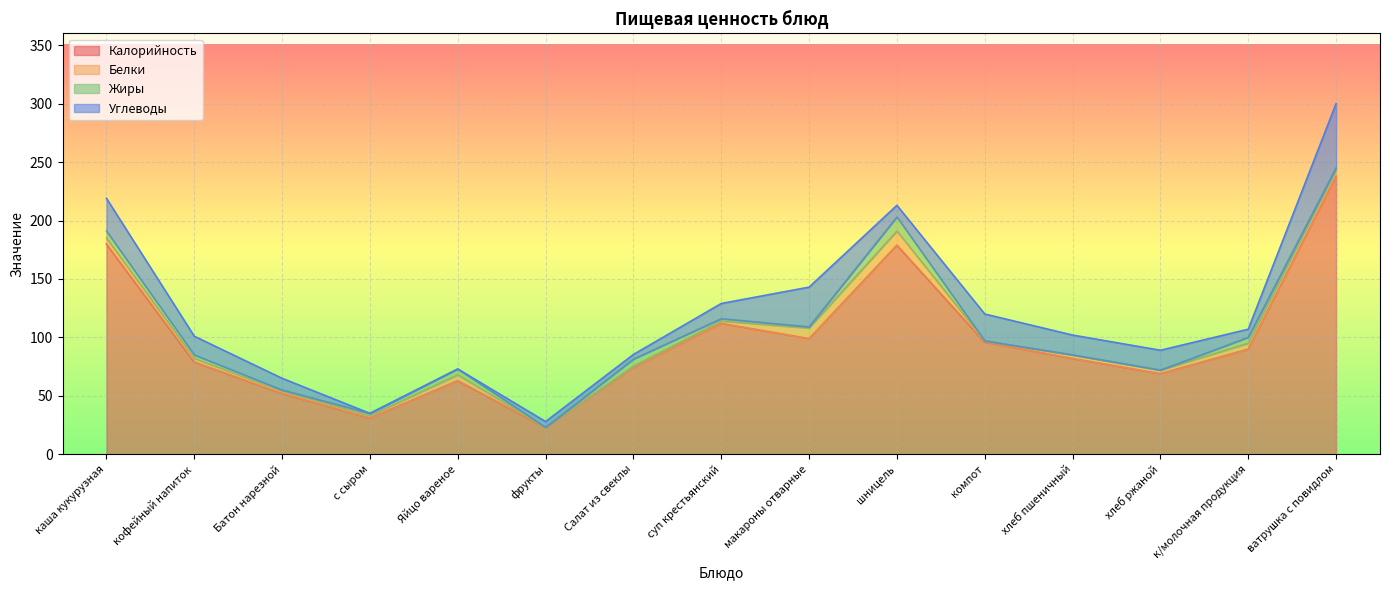

What are all the series names shown in the legend?

Калорийность, Белки, Жиры, Углеводы